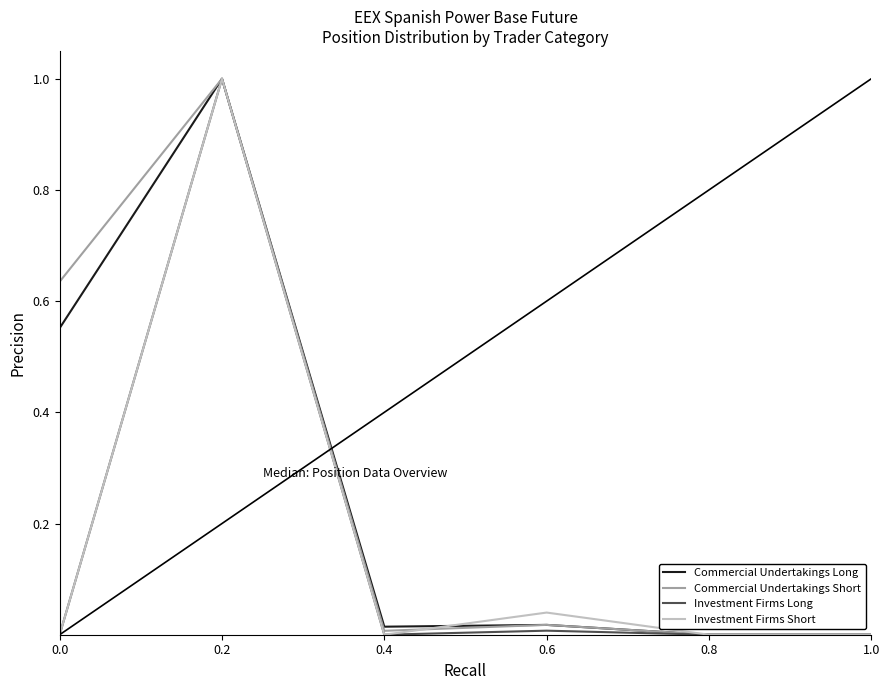

What are all the series names shown in the legend?

Commercial Undertakings Long, Commercial Undertakings Short, Investment Firms Long, Investment Firms Short